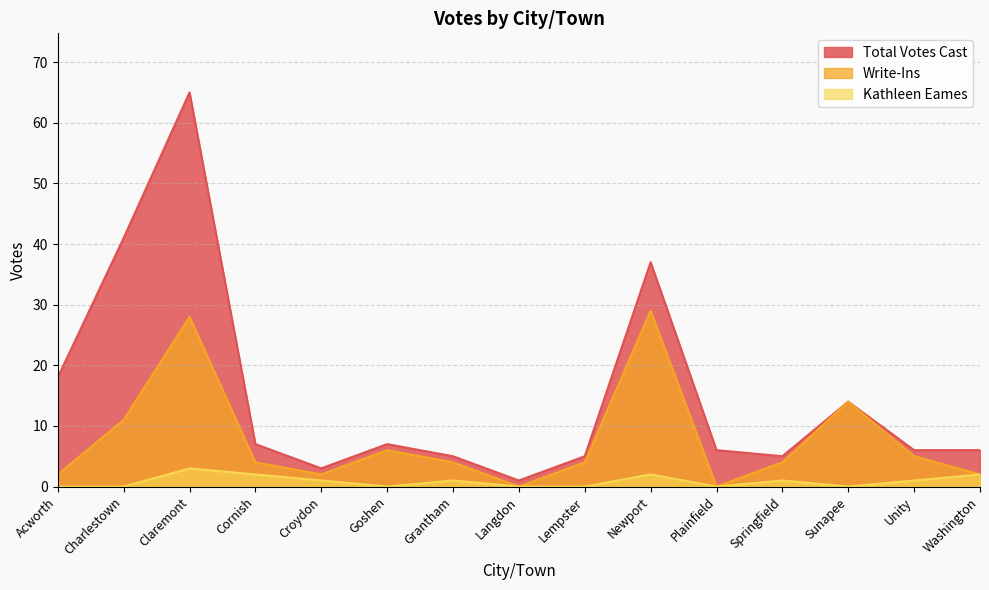

Is it true that Write-Ins equals 9 at Goshen?

False